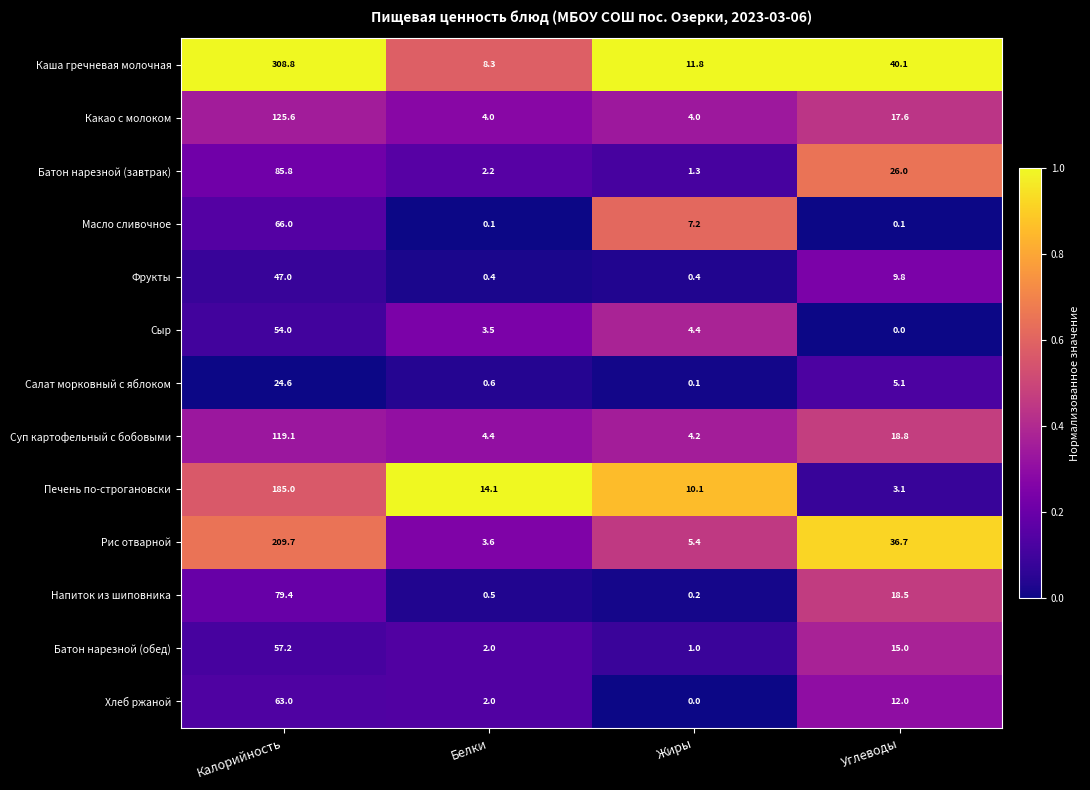

Between Калорийность and Углеводы, which series saw the biggest shift?

Каша гречневая молочная